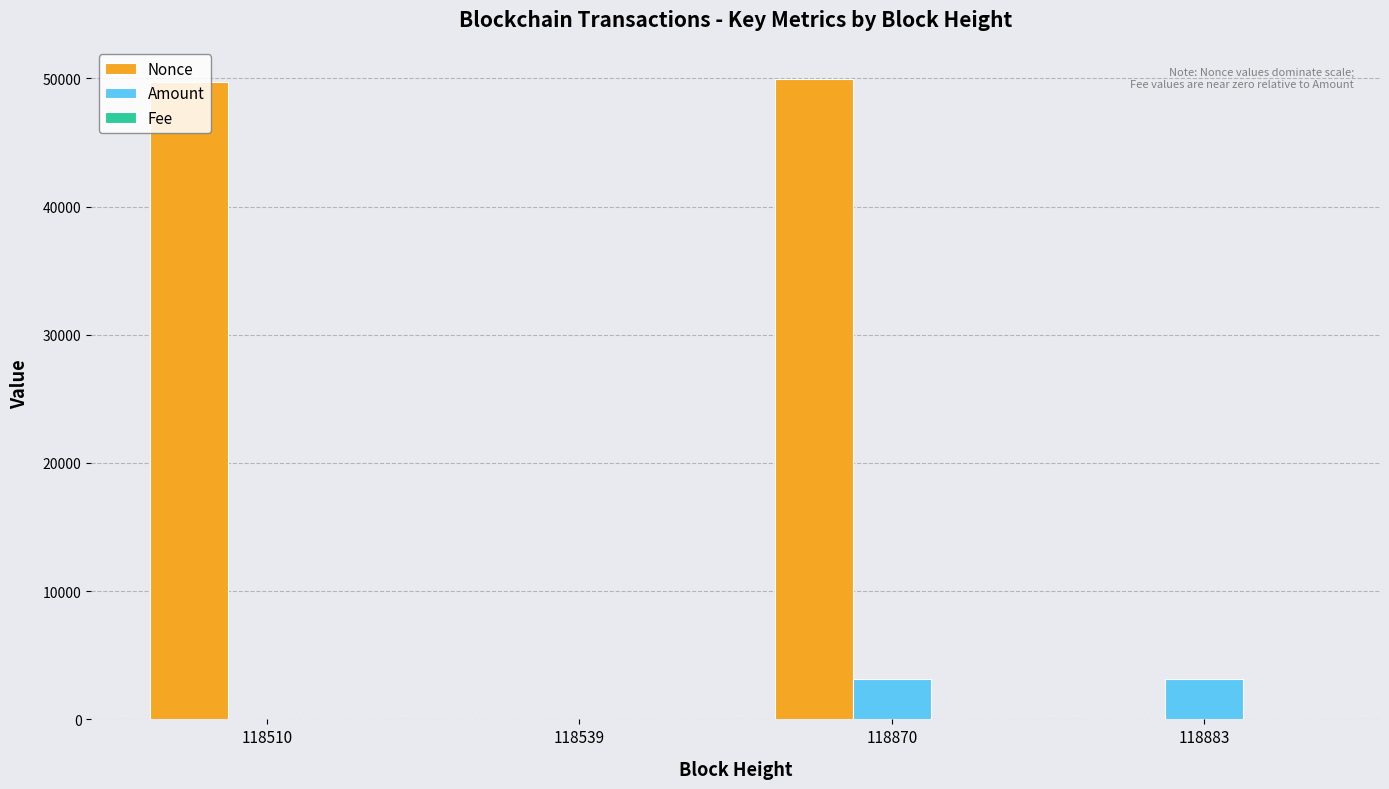

What is the spread (max minus min) of values at 118870?

49963.0